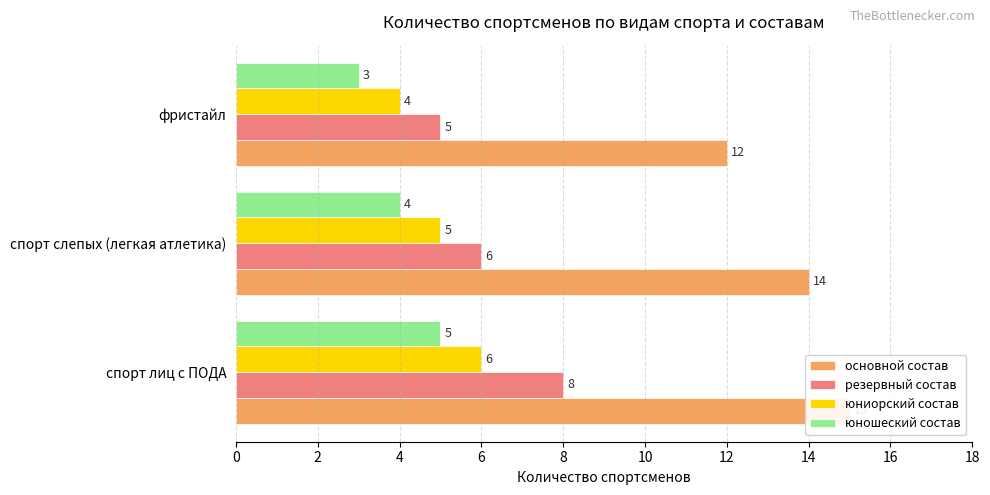

What are all the series names shown in the legend?

основной состав, резервный состав, юниорский состав, юношеский состав